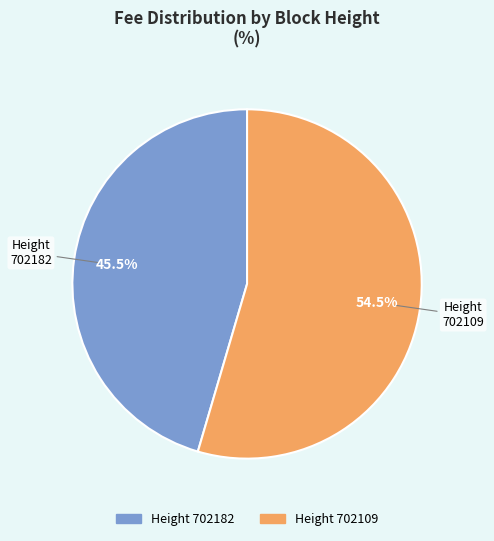

Does any single category account for the majority?

Yes